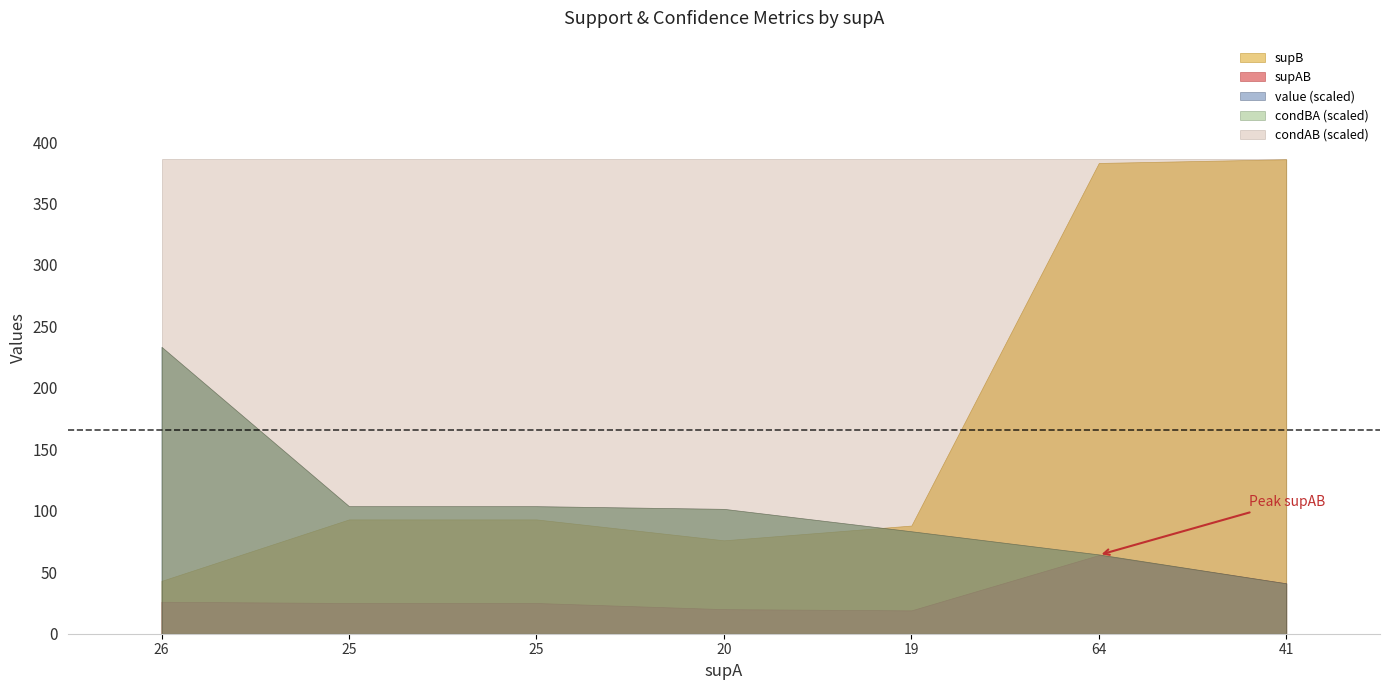

The value of condAB at 26 is 1.0. True or false?

True